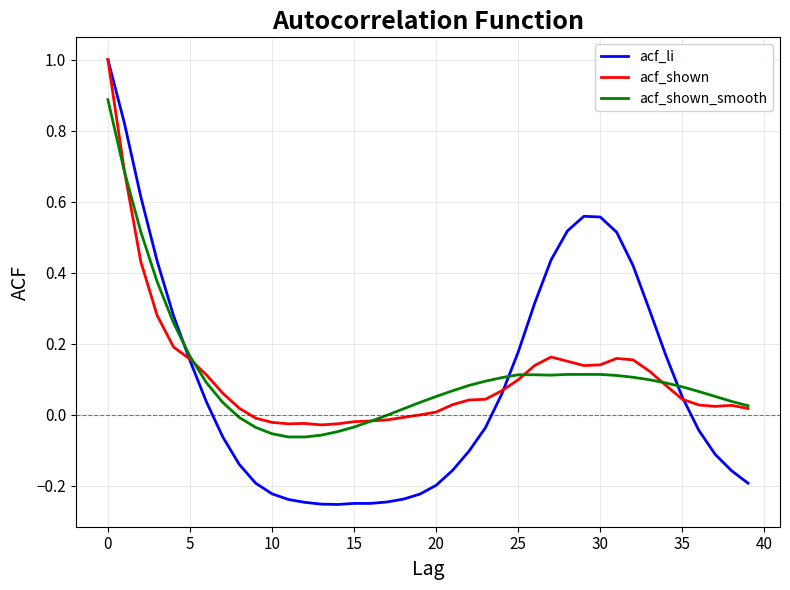

Which series has the largest range (max minus min)?

acf_li